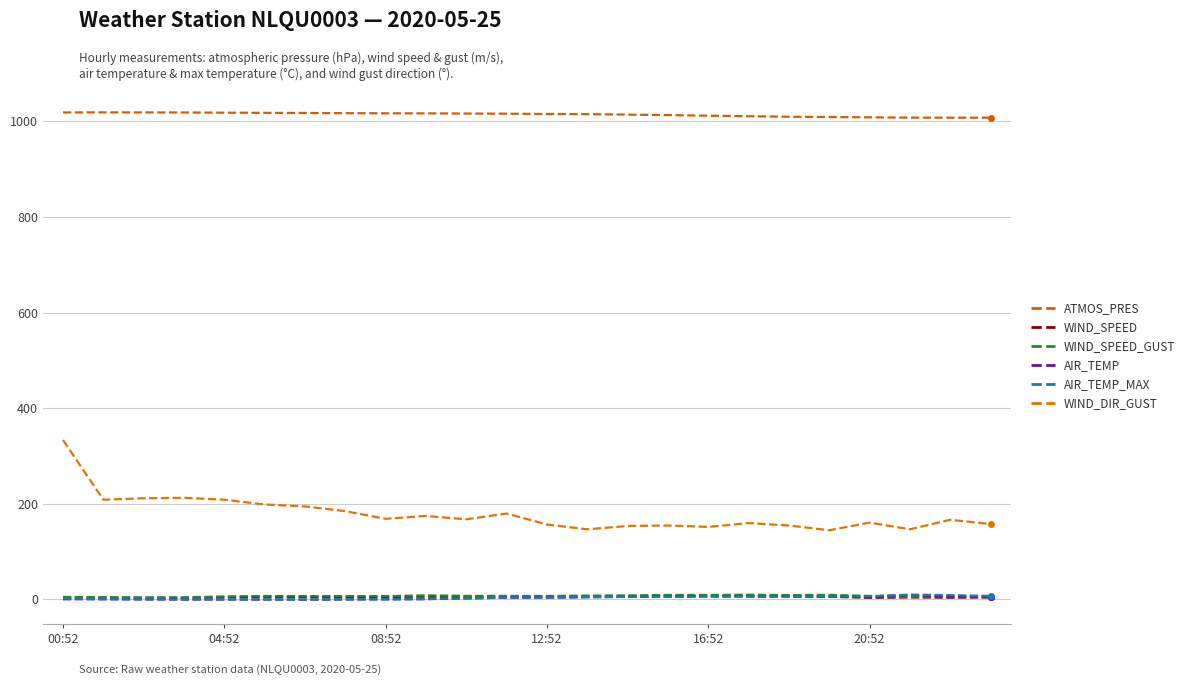

At which category is the sum across all series the highest?

00:52